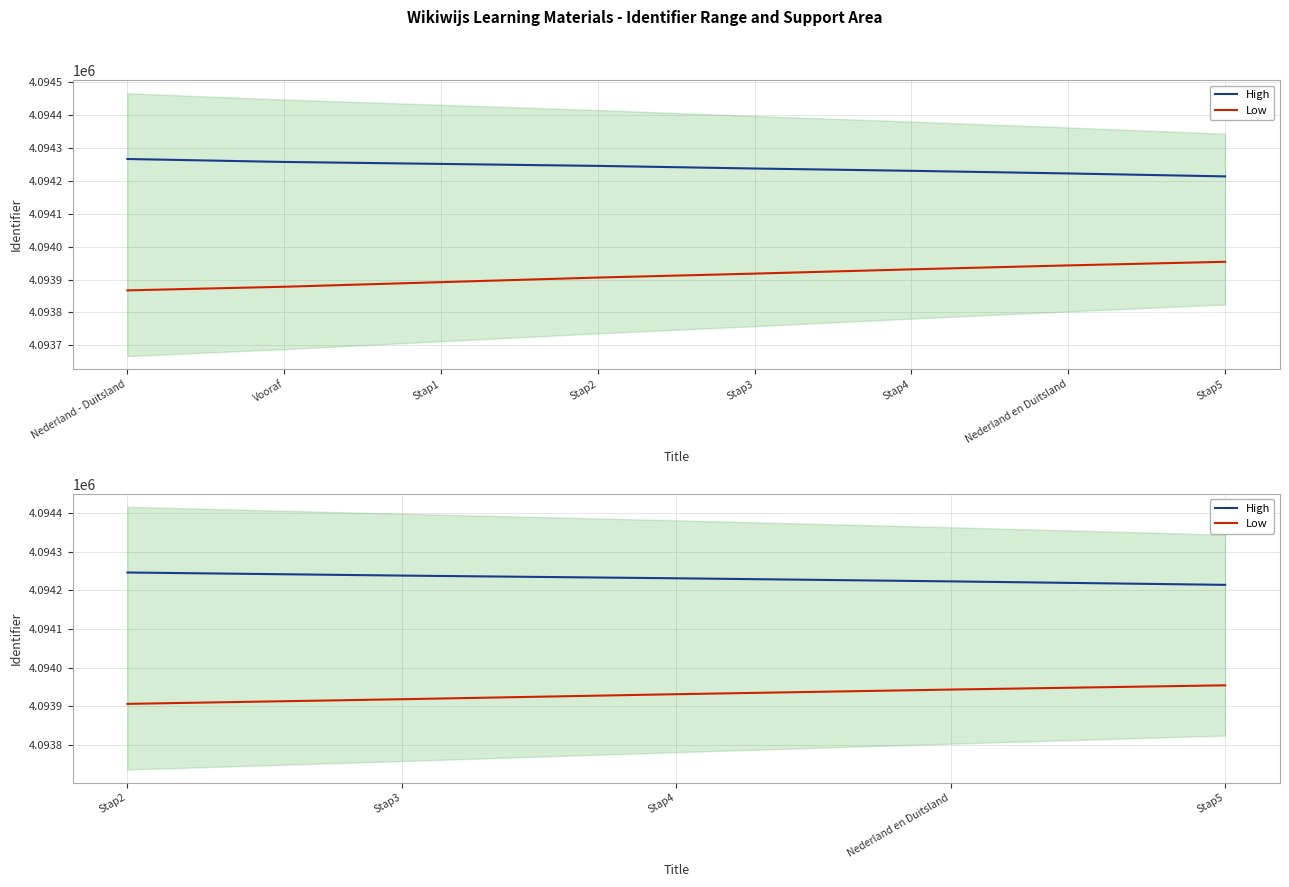

Reading left to right, what are all the values shown in this chart?

High: 4094246	4094238	4094231	4094223	4094214
Low: 4093906	4093918	4093931	4093943	4093954